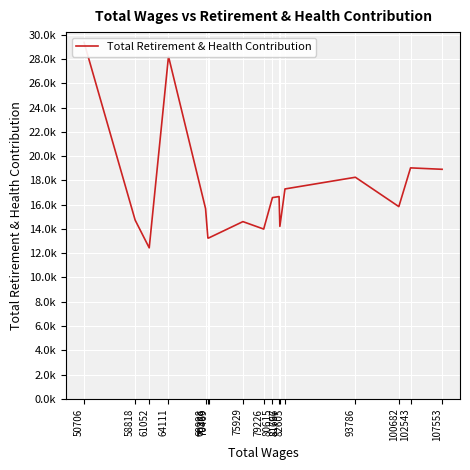

At which label is the value closest to 20902?

102543